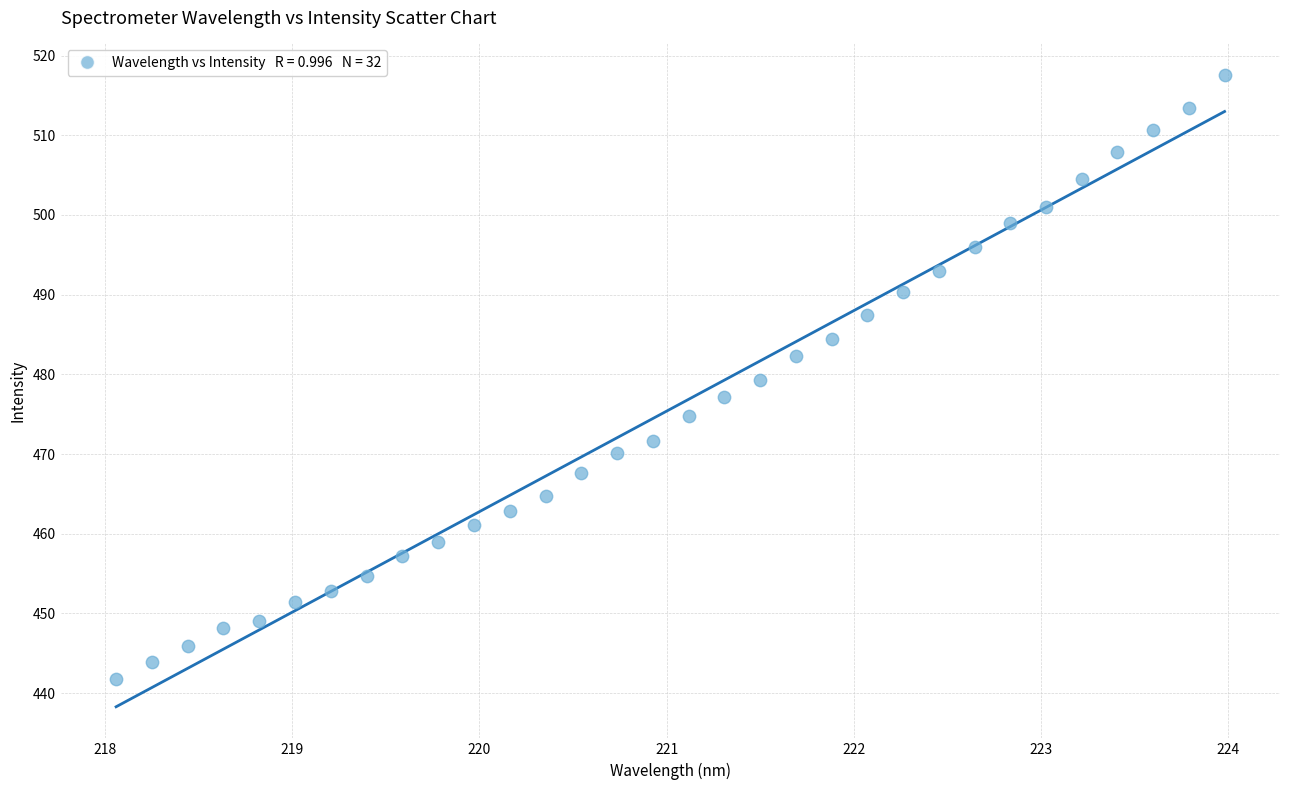

What is the range of Y values (max minus min)?

75.8